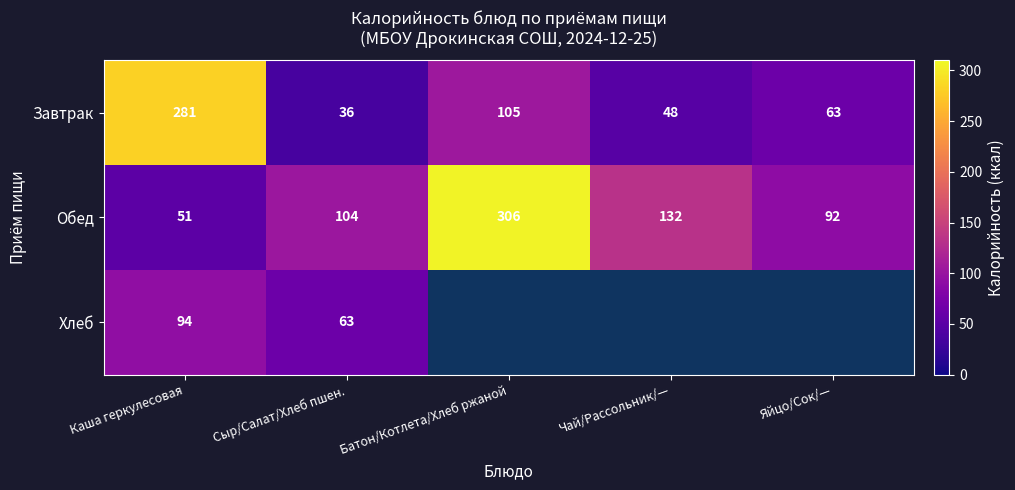

Is the value of Хлеб at Сыр/Салат/Хлеб пшен. greater than the value of Завтрак at Чай/Рассольник/—?

Yes